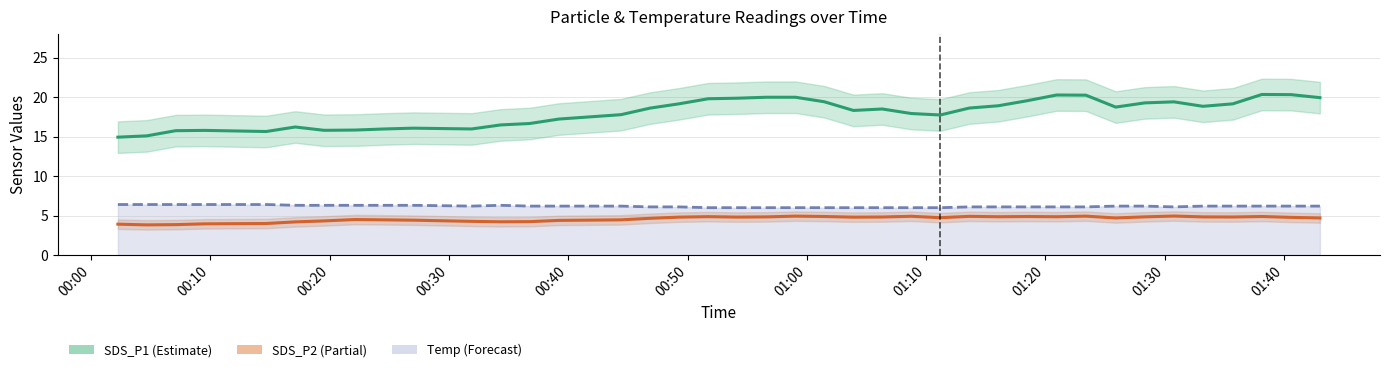

How many interior local peaks does the Temp (°C) series have?

1